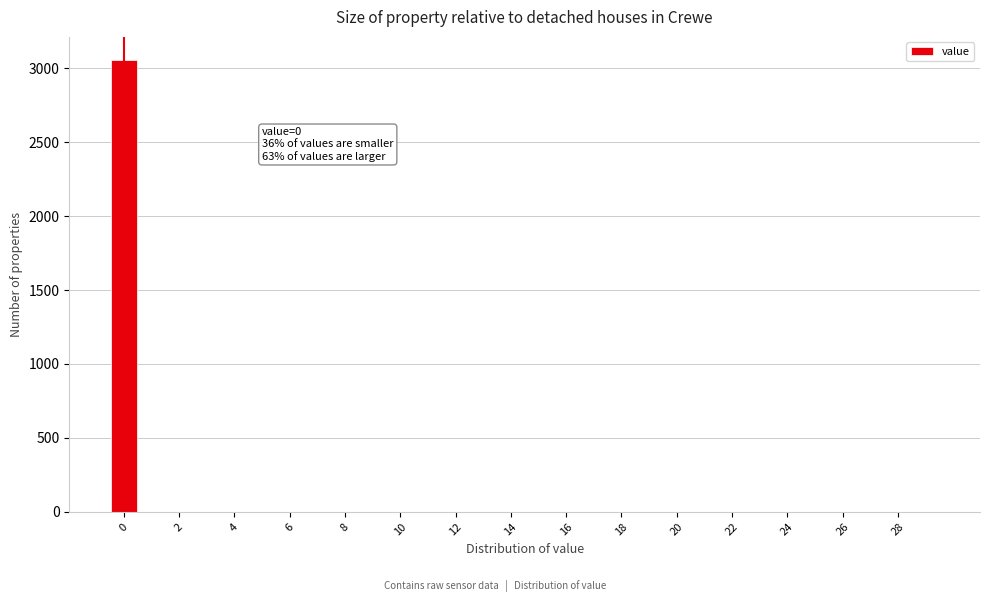

Over which range of the x-axis is the bar tallest?

-0.5 to 0.5